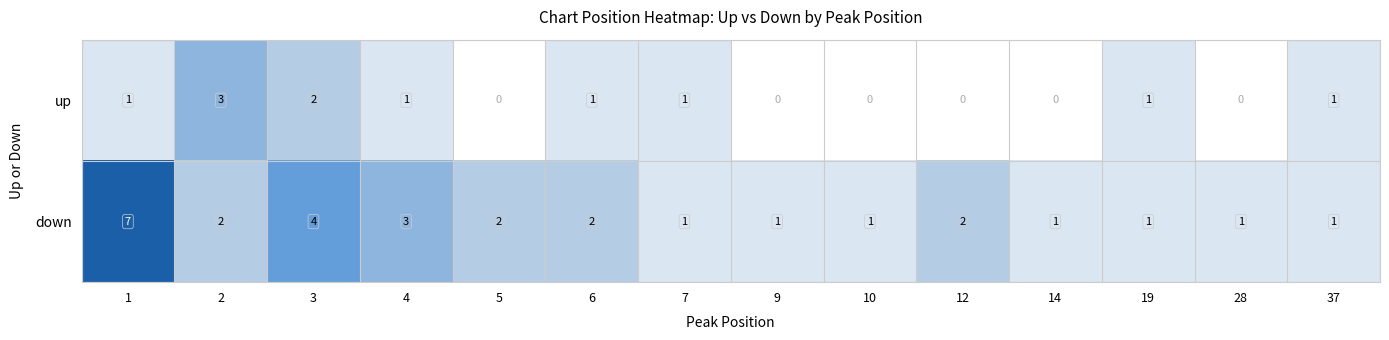

What is the greatest value displayed?

7